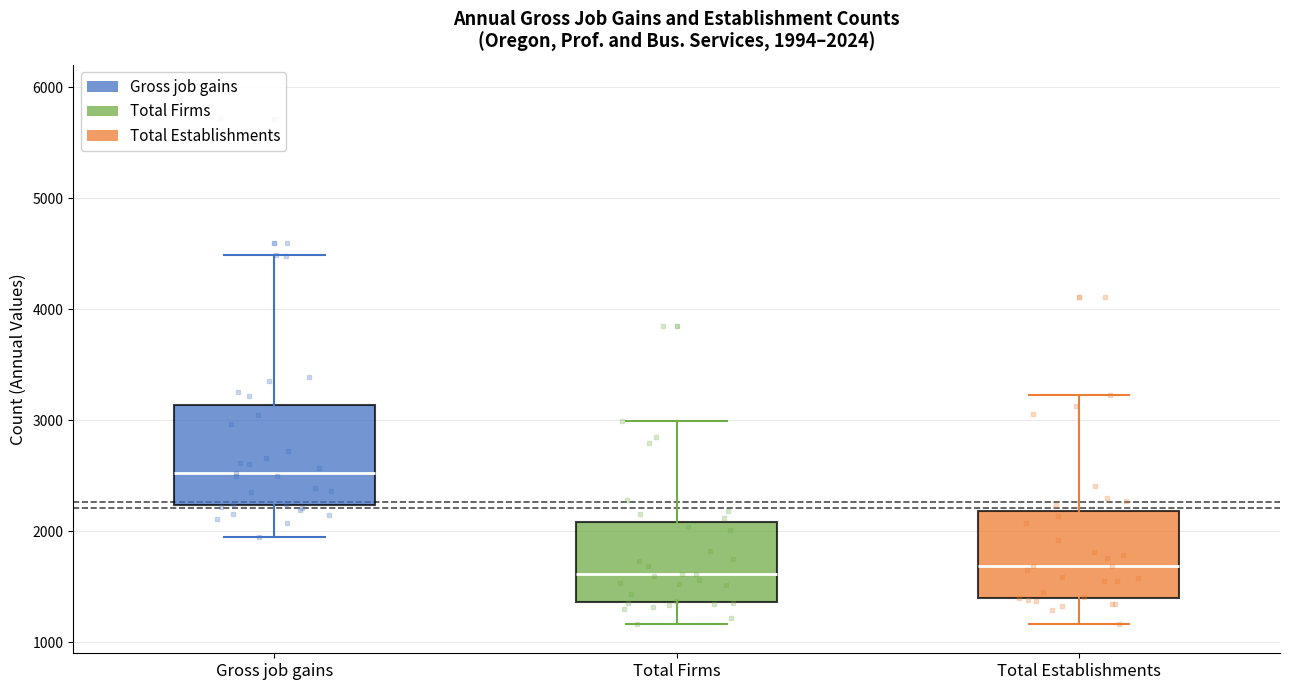

Comparing the boxes themselves (not the whiskers), which one is the tallest?

Gross job gains